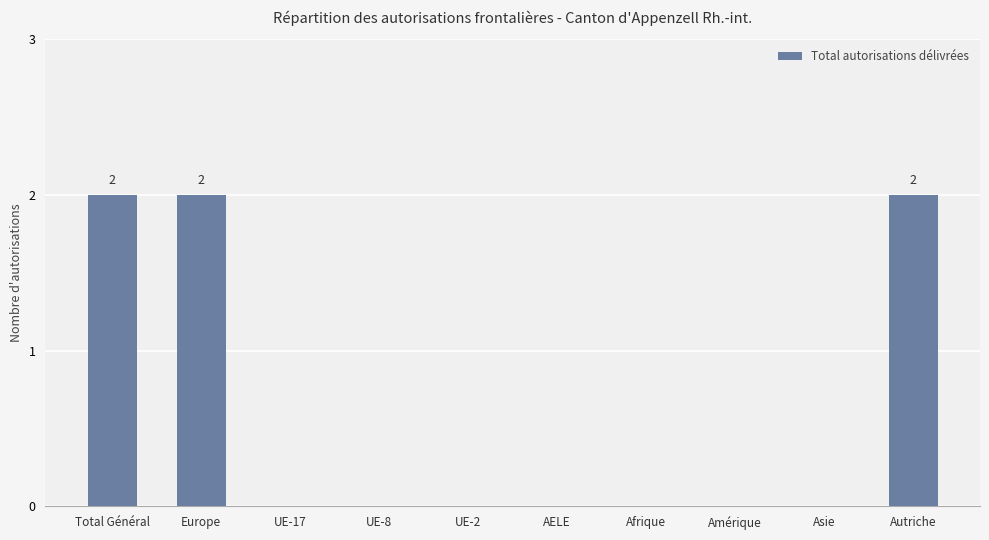

What is the sum of all values?

6